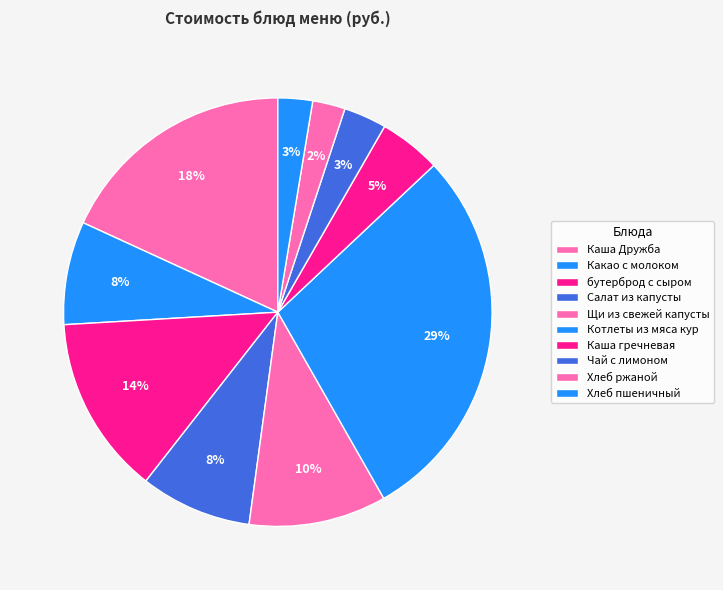

How many slices are in this pie chart?

10